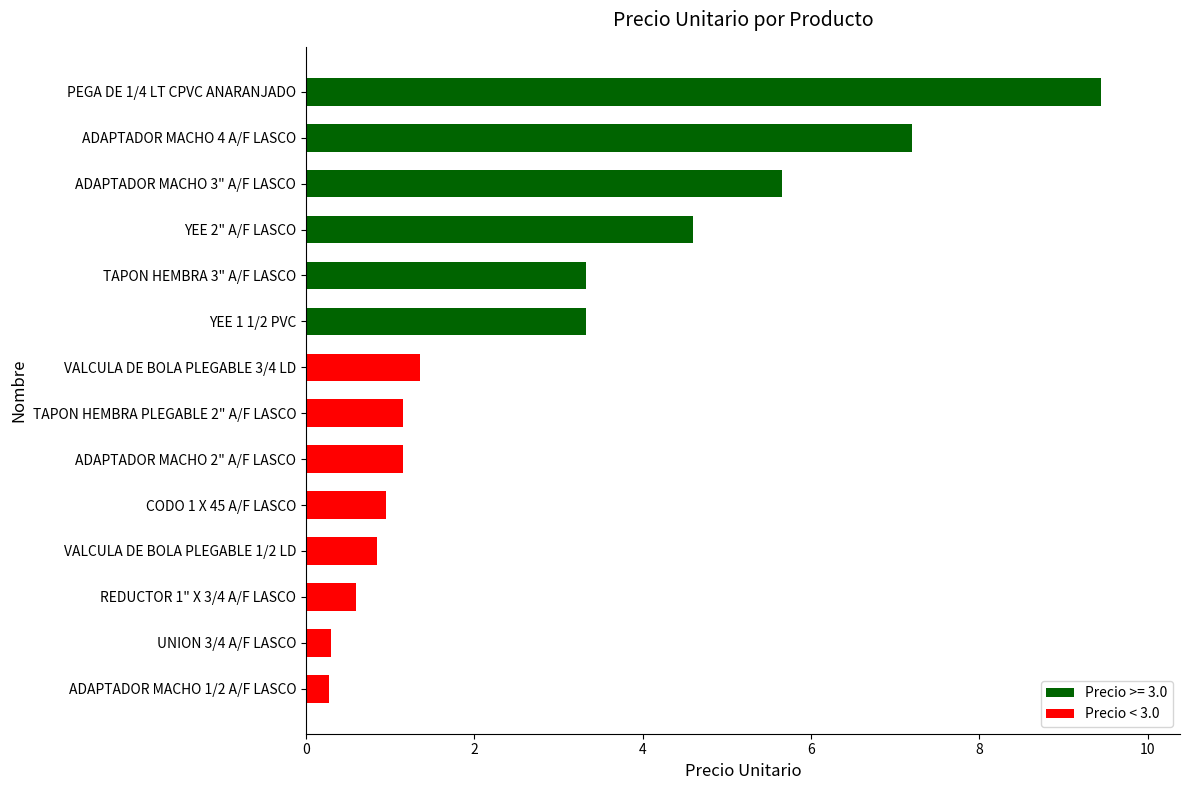

Between TAPON HEMBRA PLEGABLE 2" A/F LASCO and ADAPTADOR MACHO 1/2 A/F LASCO, which is larger?

TAPON HEMBRA PLEGABLE 2" A/F LASCO